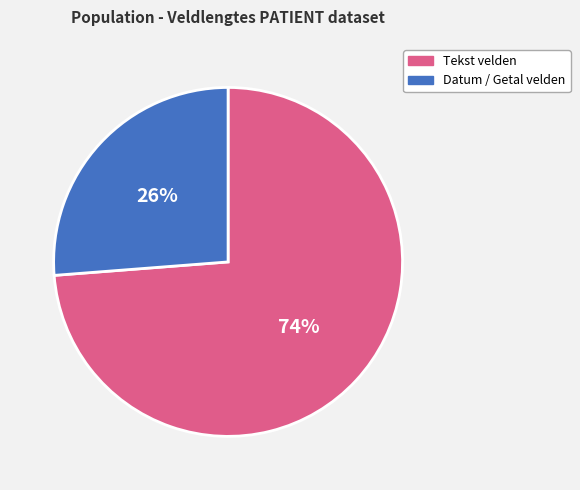

Does any single category account for the majority?

Yes